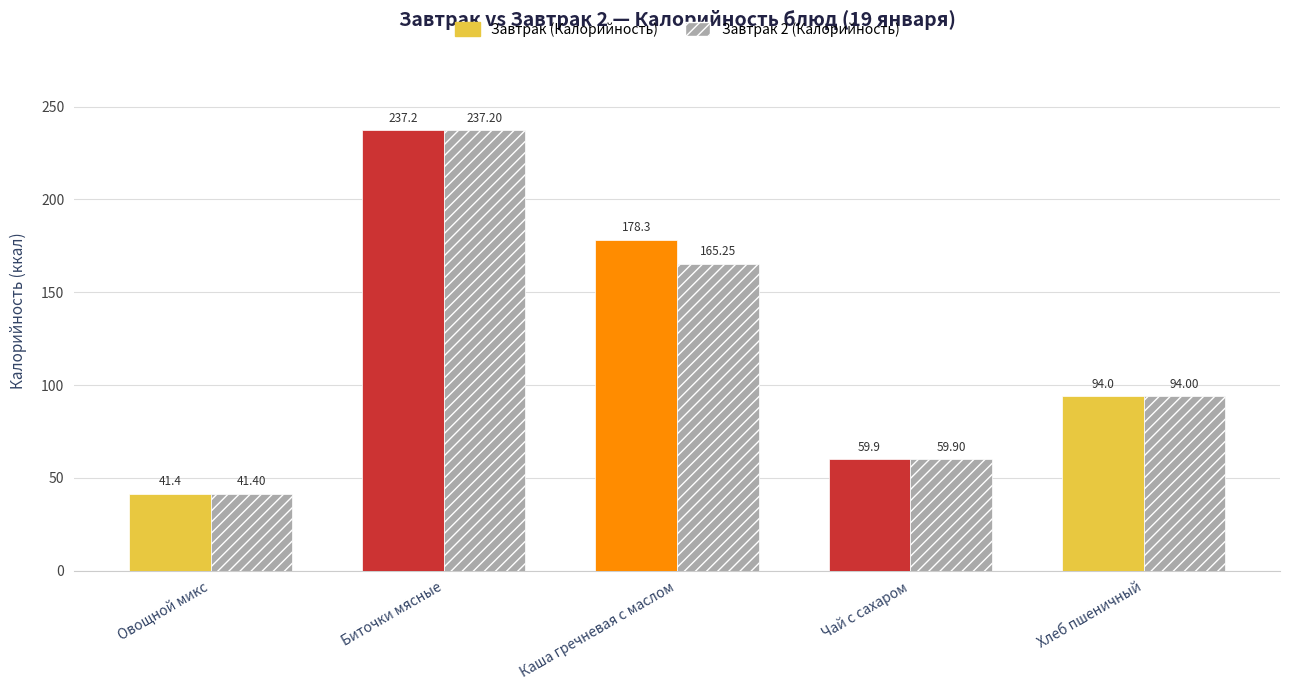

Is it true that Завтрак 2 (Калорийность) equals 98.5 at Биточки мясные?

False